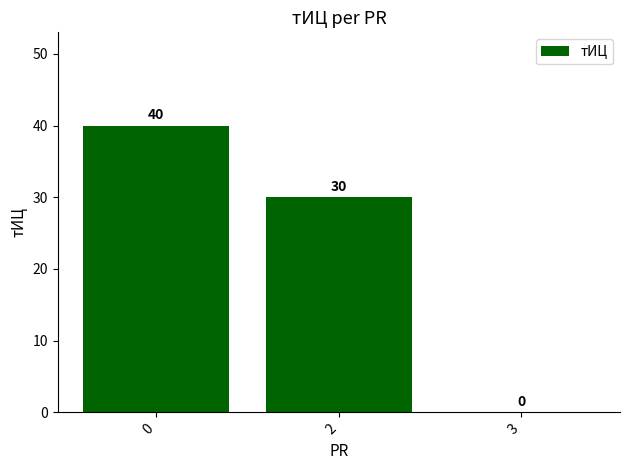

How many values are between 0 and 40?

3